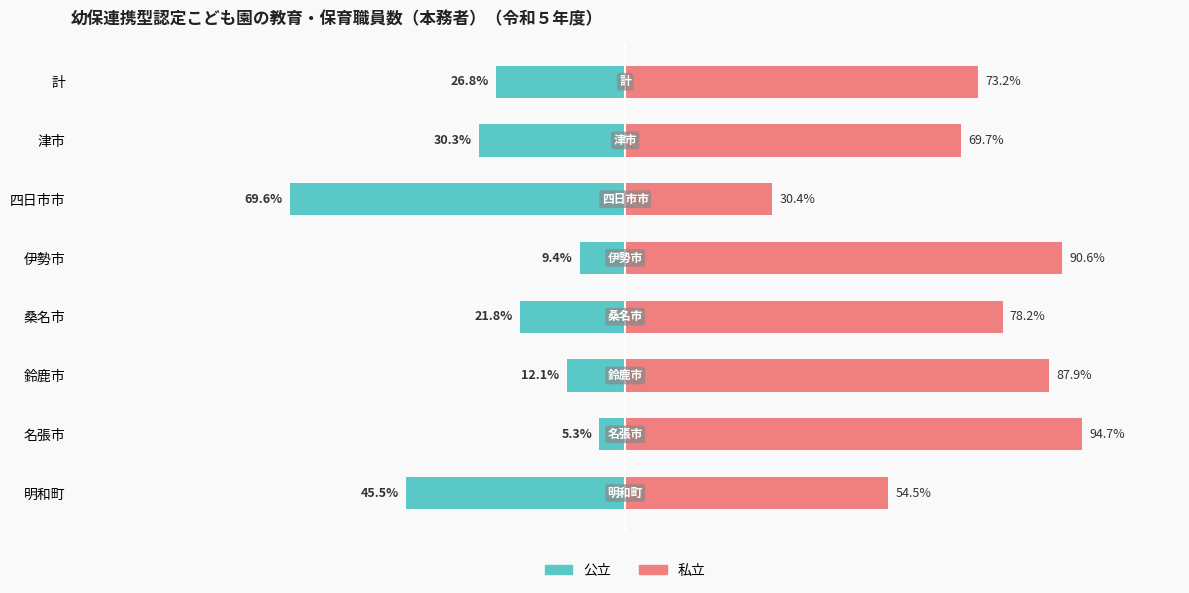

What is the sum of all 公立（With Coverage） values?

-220.7